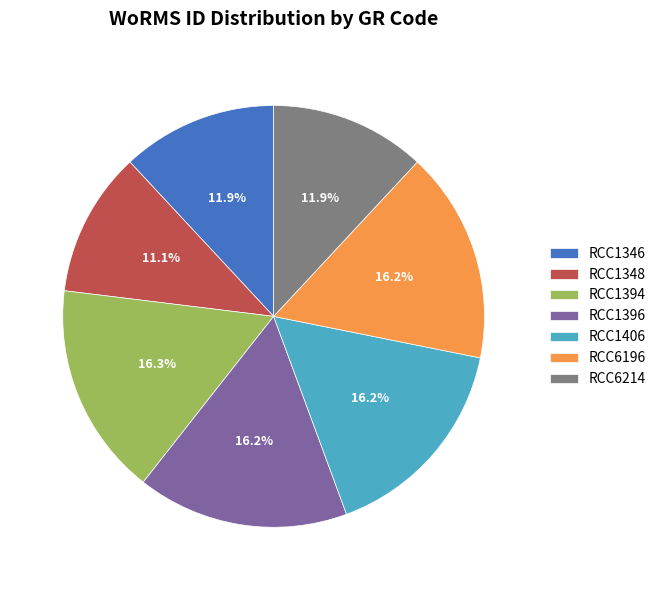

How much of the chart is everything except RCC1394?

83.7%